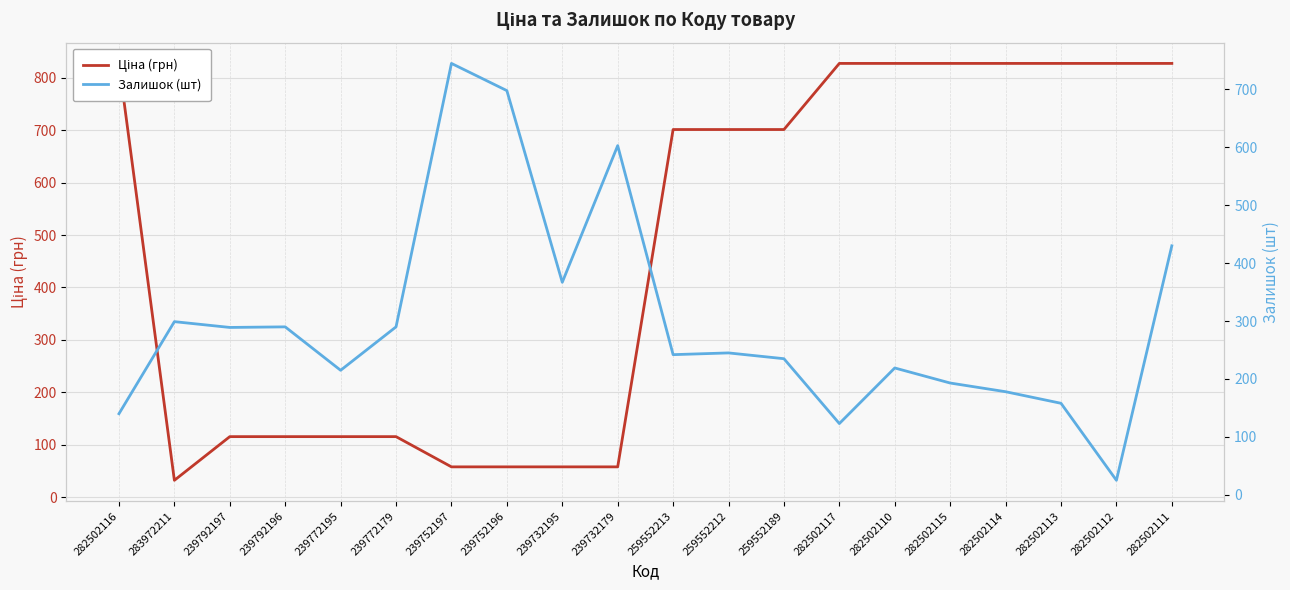

What are all the series names shown in the legend?

Ціна (грн), Залишок (шт)